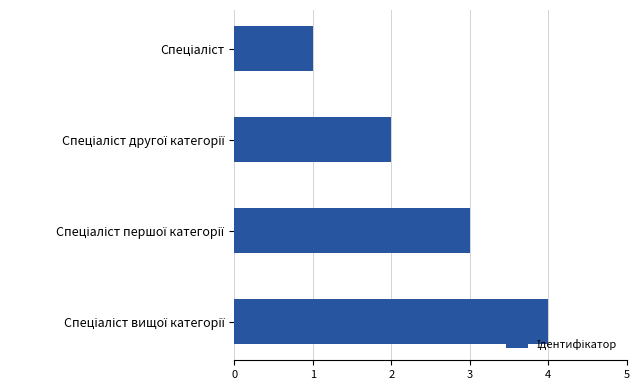

Count the values in the range 2 to 4.

3